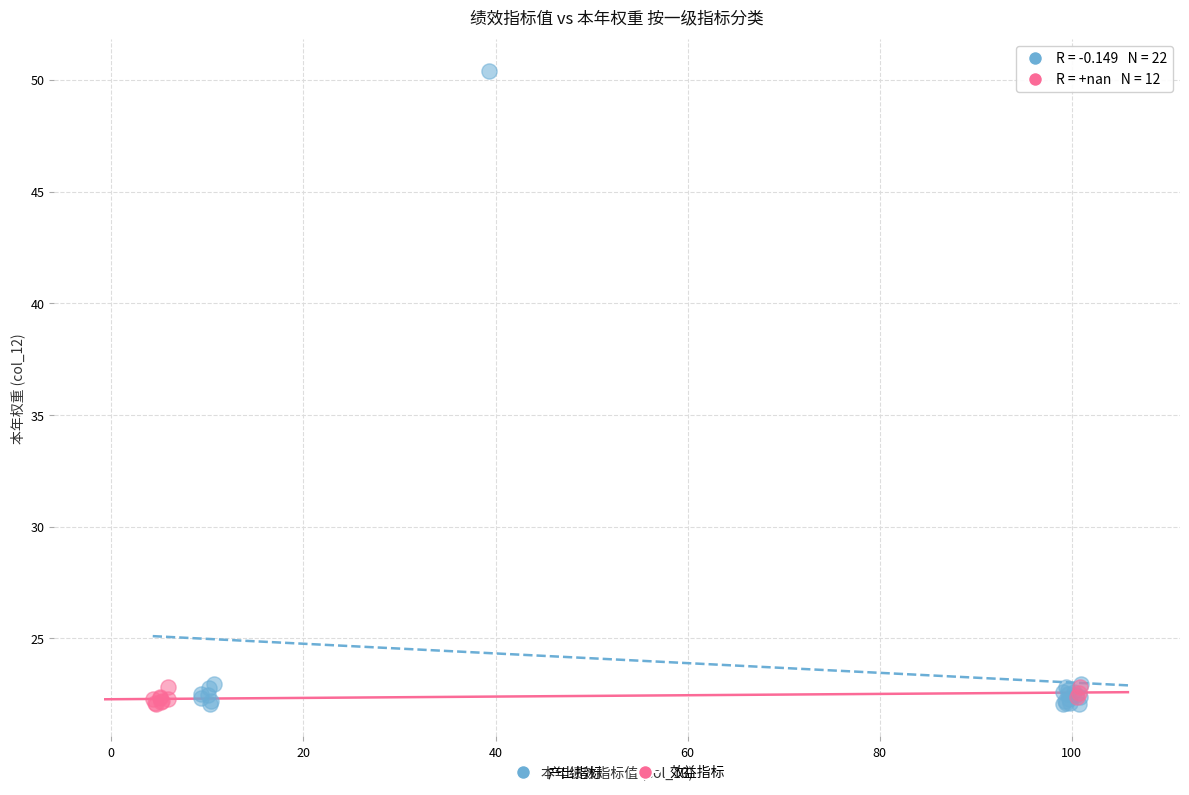

Which series contains the highest Y value?

产出指标